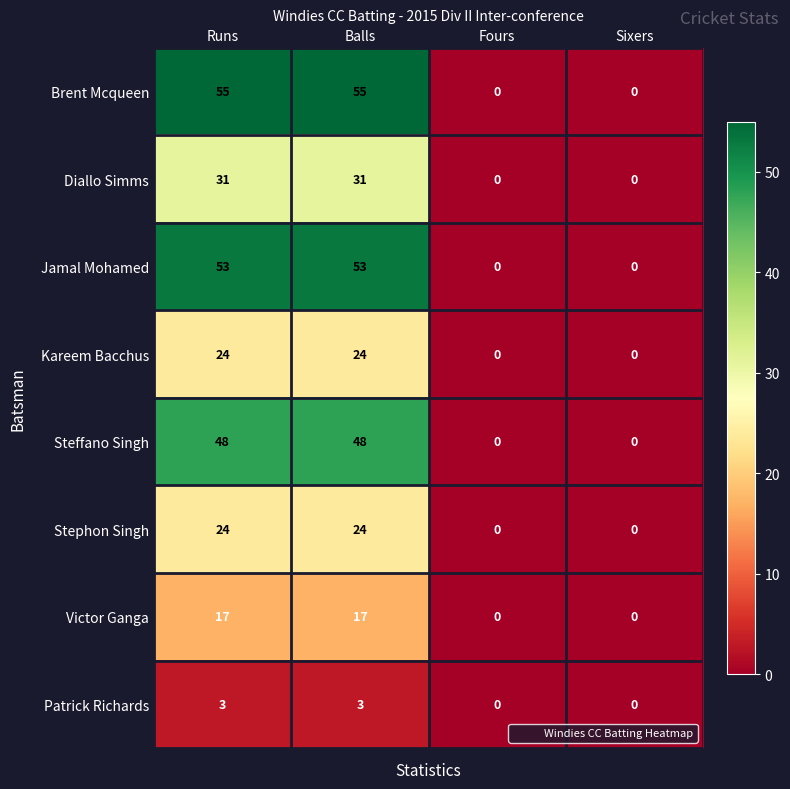

What is the maximum value for Victor Ganga?

17